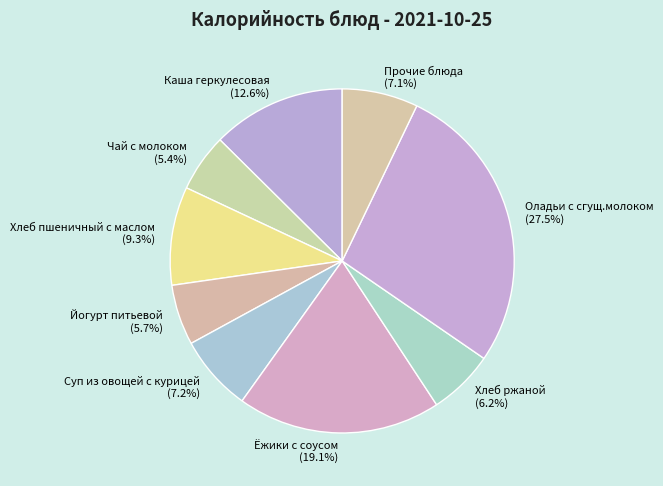

What percentage is NOT represented by Суп из овощей с курицей?

92.8%